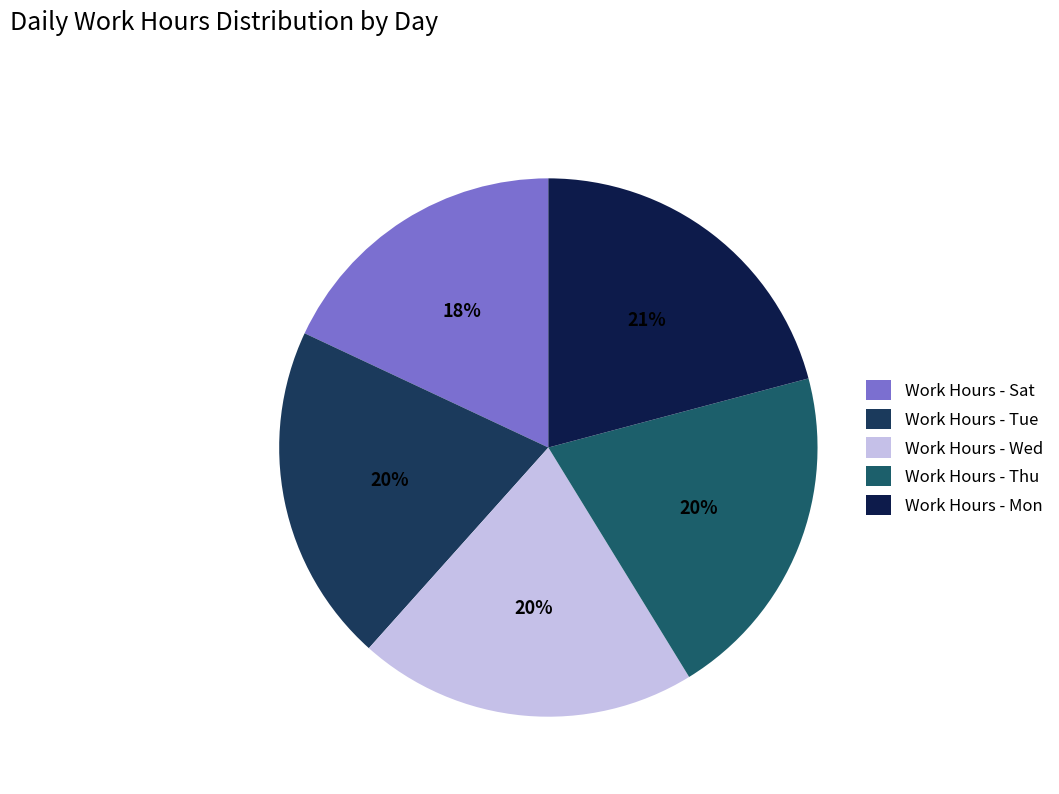

Count the number of slices in the pie.

5